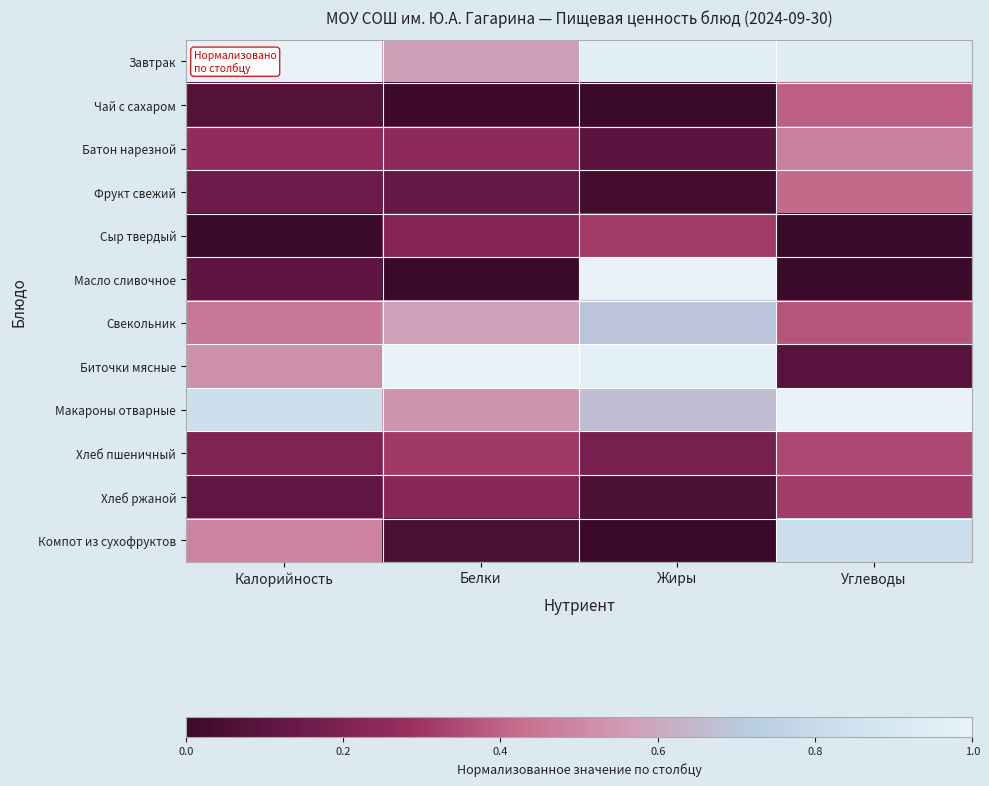

Which series has the largest range (max minus min)?

Масло сливочное